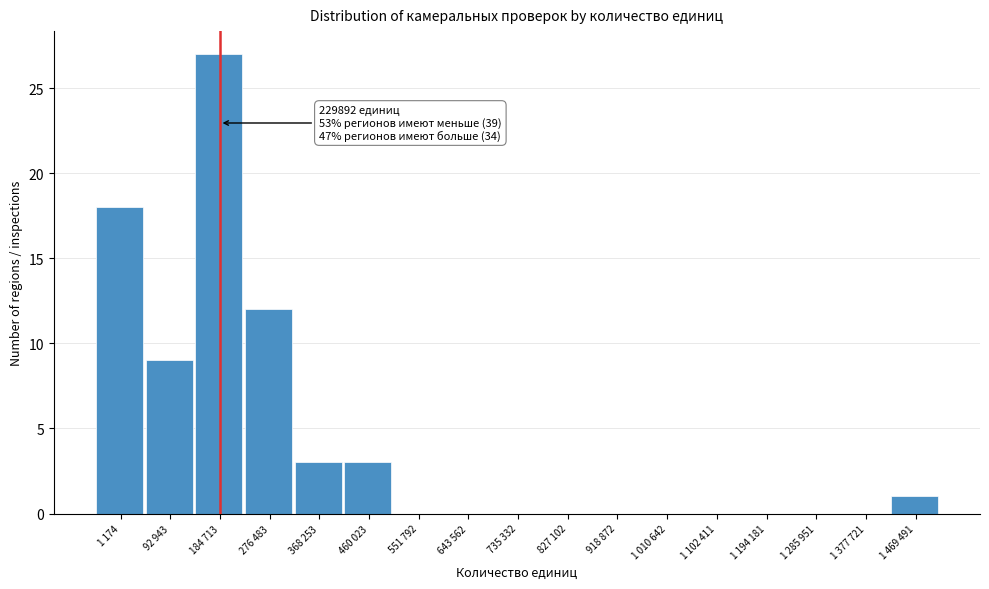

Reading left to right, transcribe all the data shown in this chart.

1 174=18	92 943=9	184 713=27	276 483=12	368 253=3	460 023=3	551 792=0	643 562=0	735 332=0	827 102=0	918 872=0	1 010 642=0	1 102 411=0	1 194 181=0	1 285 951=0	1 377 721=0	1 469 491=1